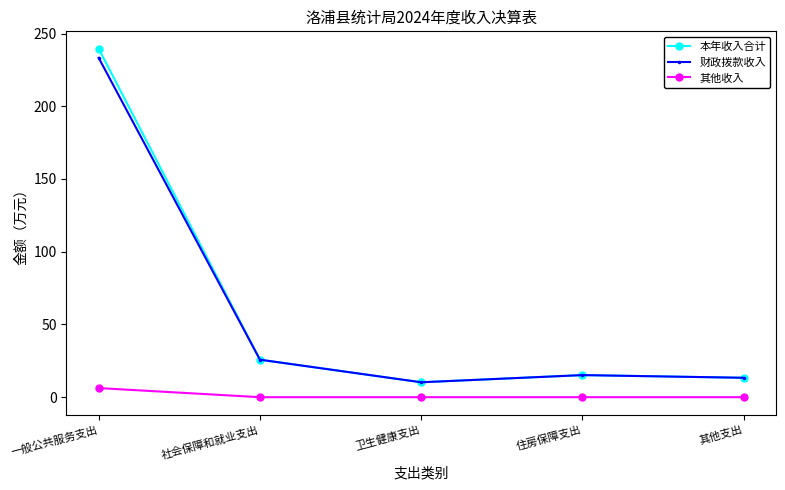

What is the approximate value of 财政拨款收入 at 一般公共服务支出?

233.3